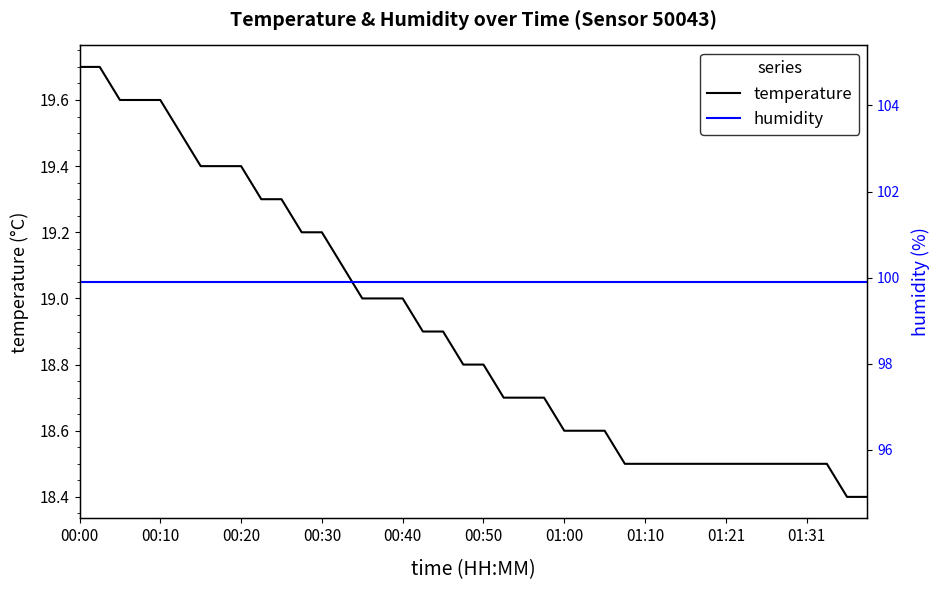

True or false: temperature and humidity intersect in this chart.

False